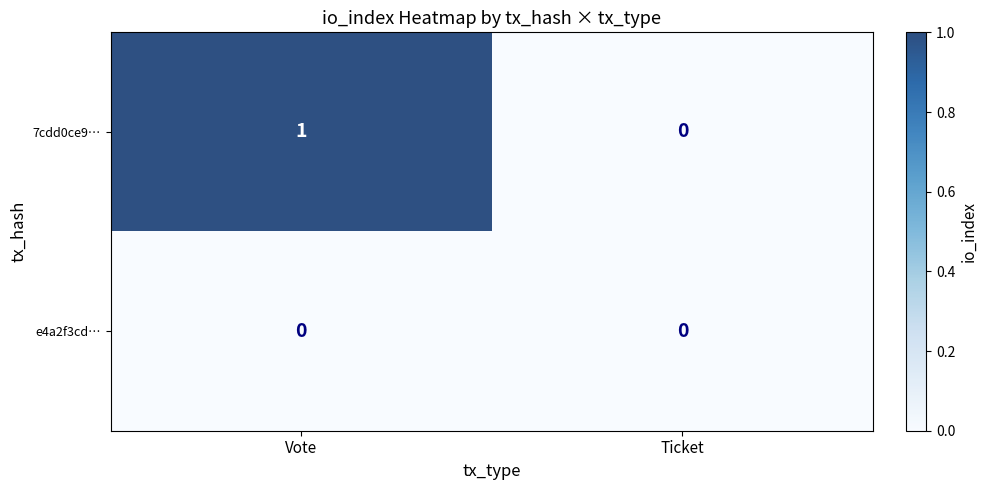

Which series has the largest total across all categories?

7cdd0ce9…